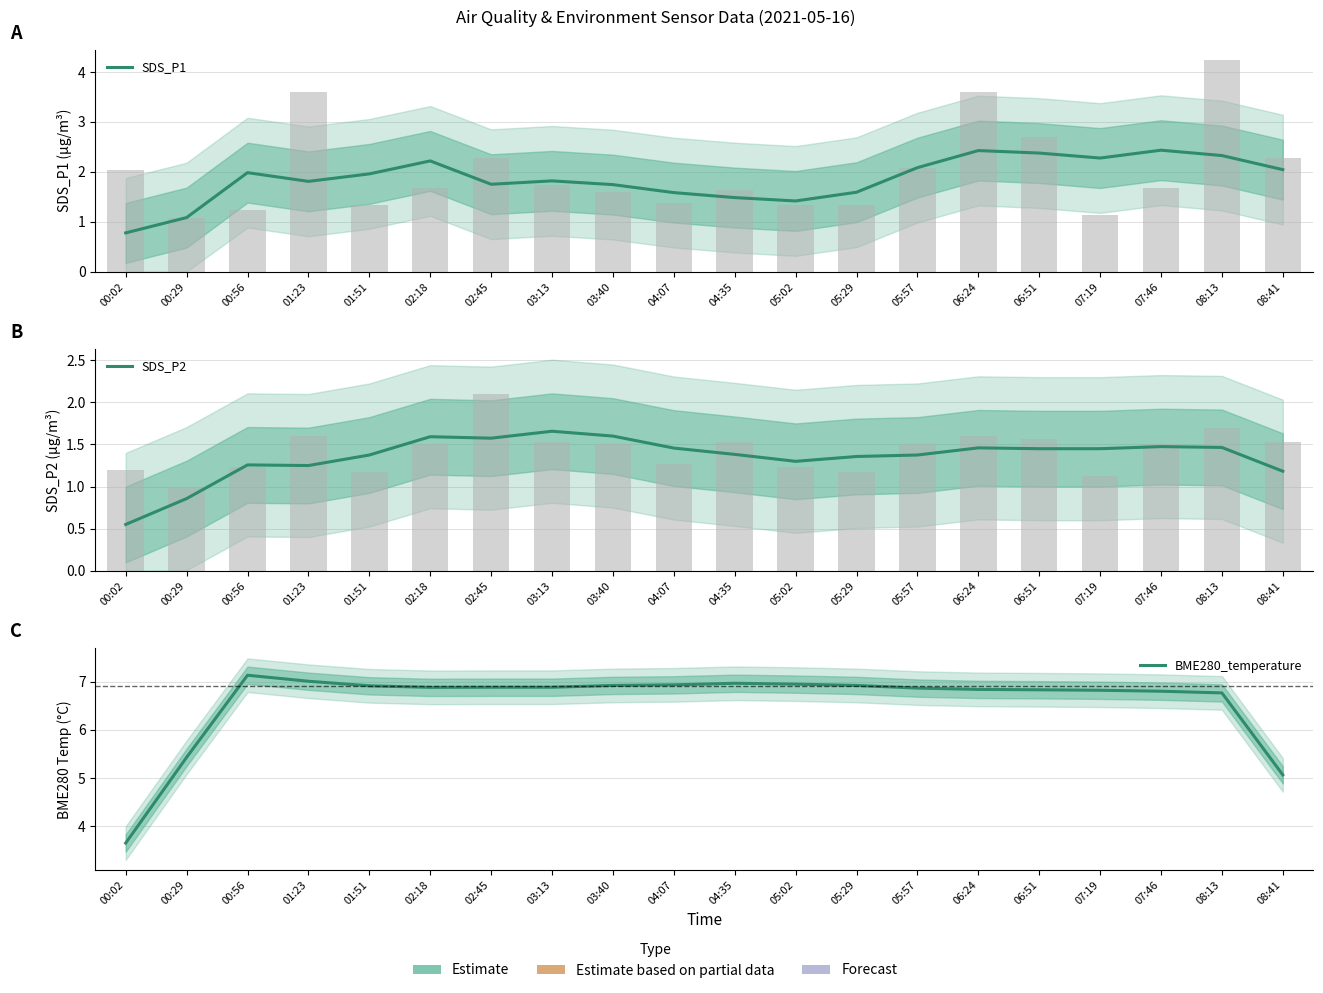

Where does the SDS_P2 series first go above 1?

00:56